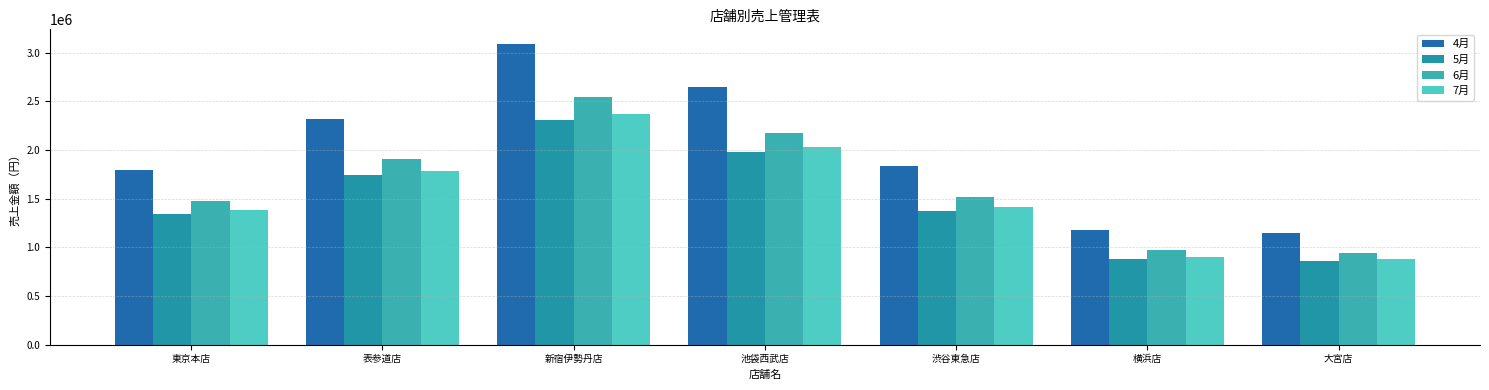

What is the sum of all 4月 values?

13999220